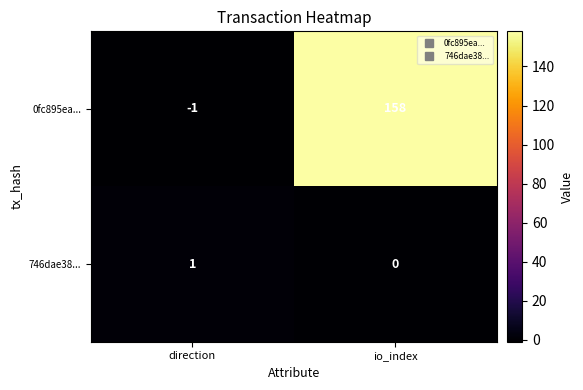

Count the number of categories in the chart.

2